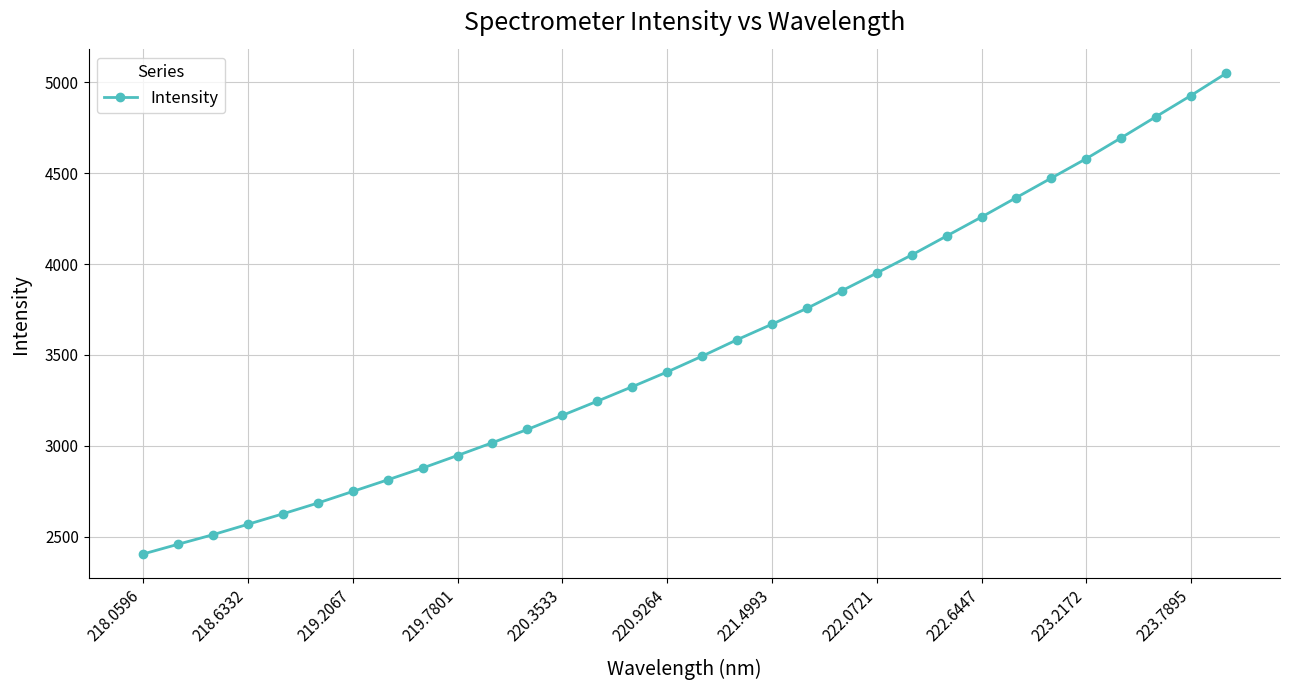

Reading left to right, extract all data points from this chart.

2405.3	2458.9	2511.6	2568.8	2626.3	2685.7	2749.5	2813.3	2878.3	2947.3	3017.9	3090.6	3168.0	3245.9	3325.4	3406.7	3493.4	3583.8	3669.2	3756.3	3853.1	3950.4	4049.8	4154.0	4258.3	4365.6	4472.6	4579.4	4693.7	4810.3	4926.4	5047.6